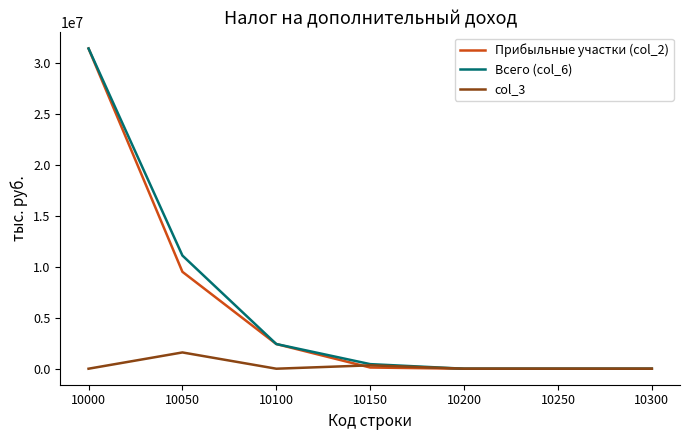

What is the difference between the Прибыльные участки (col_2) values at 10100 and 10000?

29024130